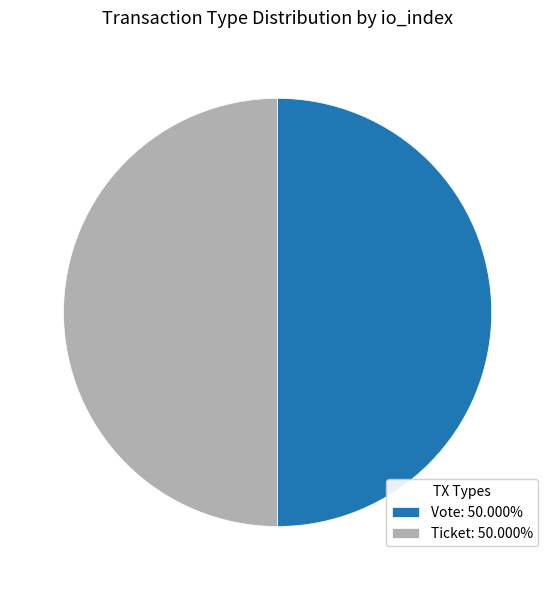

Do Vote: 50.000% and Ticket: 50.000% together represent more than half of the pie?

Yes